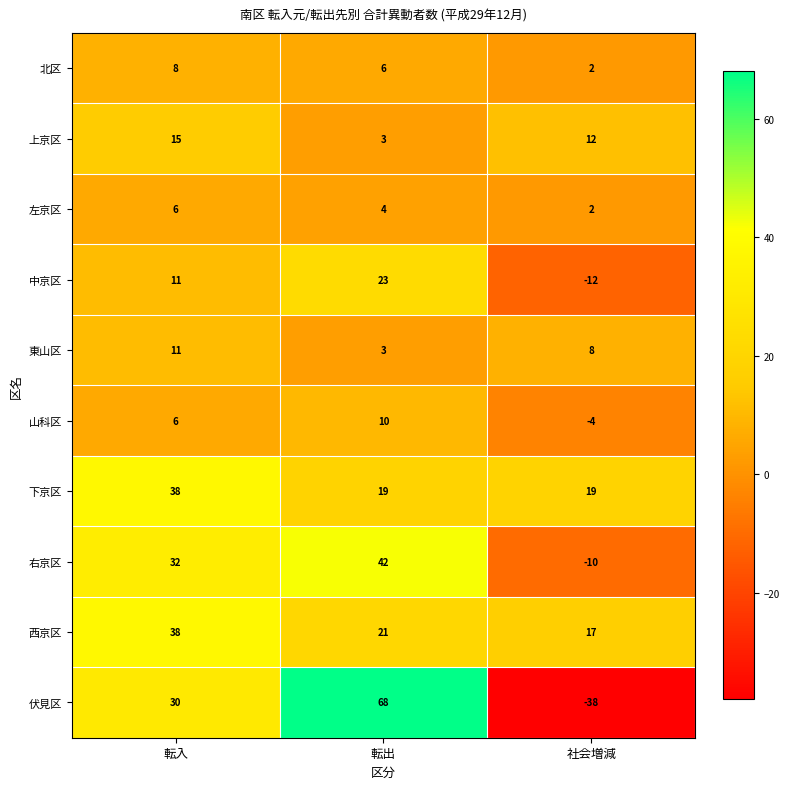

Is the value of 右京区 at 社会増減 greater than the value of 下京区 at 転出?

No